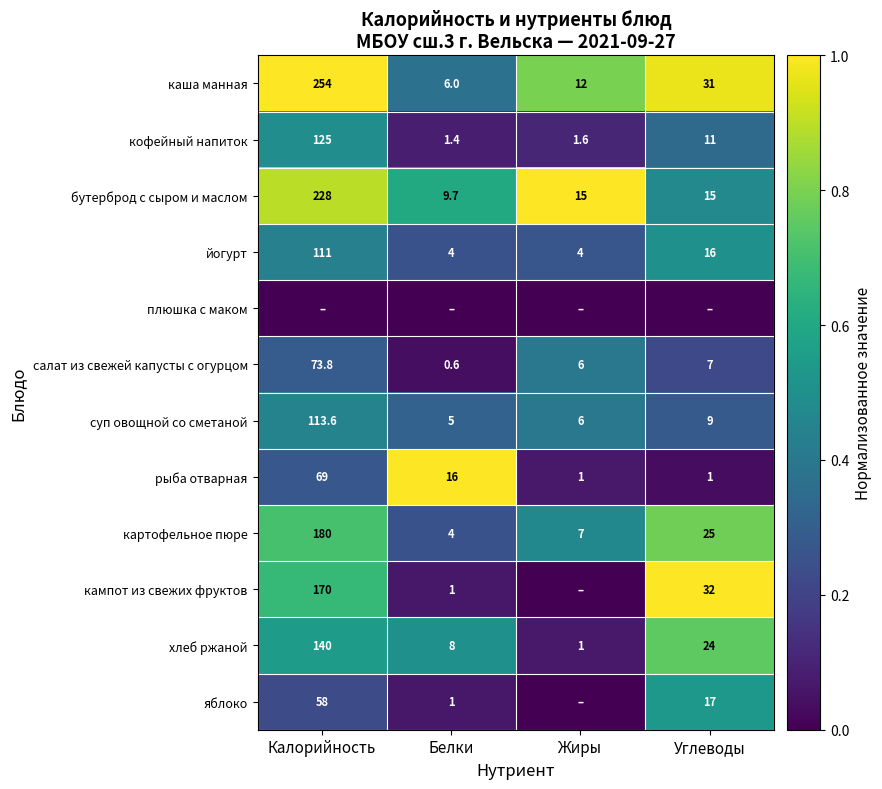

True or false: хлеб ржаной has a value of 0.1 at Жиры.

False